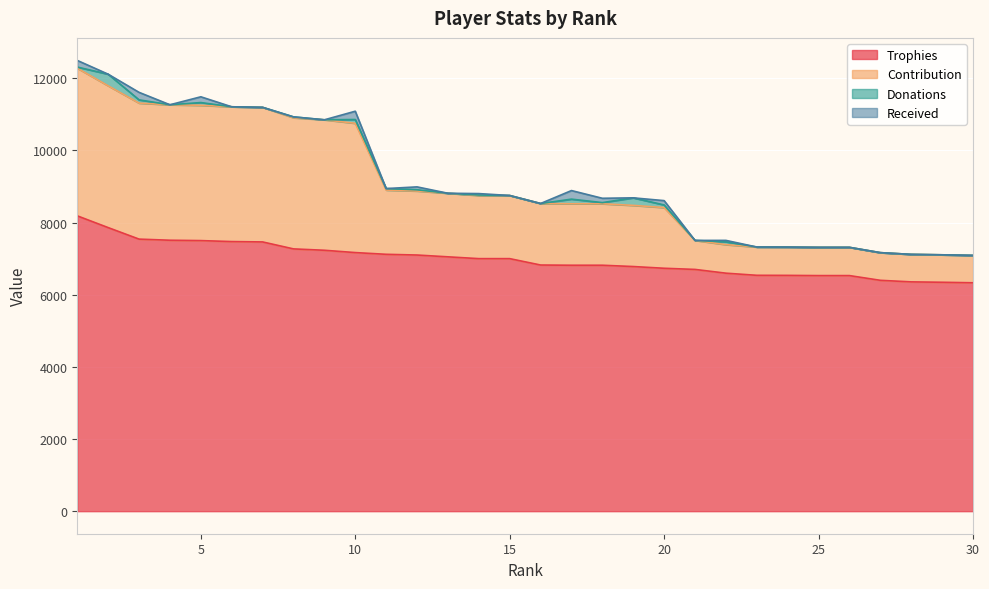

Which series changed the most between 2 and 30?

Contribution